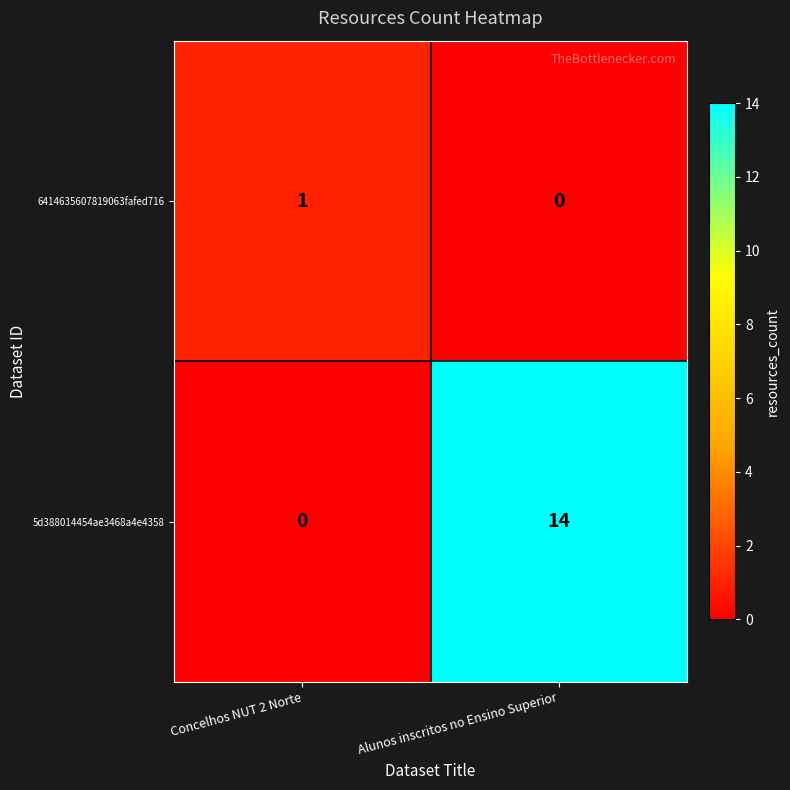

How many distinct data groups are displayed?

2